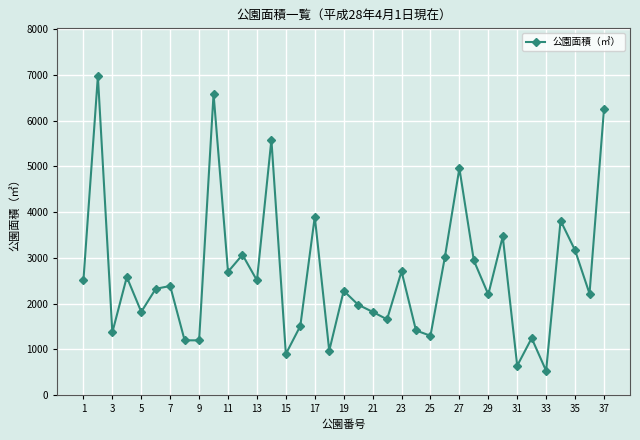

How many data points does each series have?

37